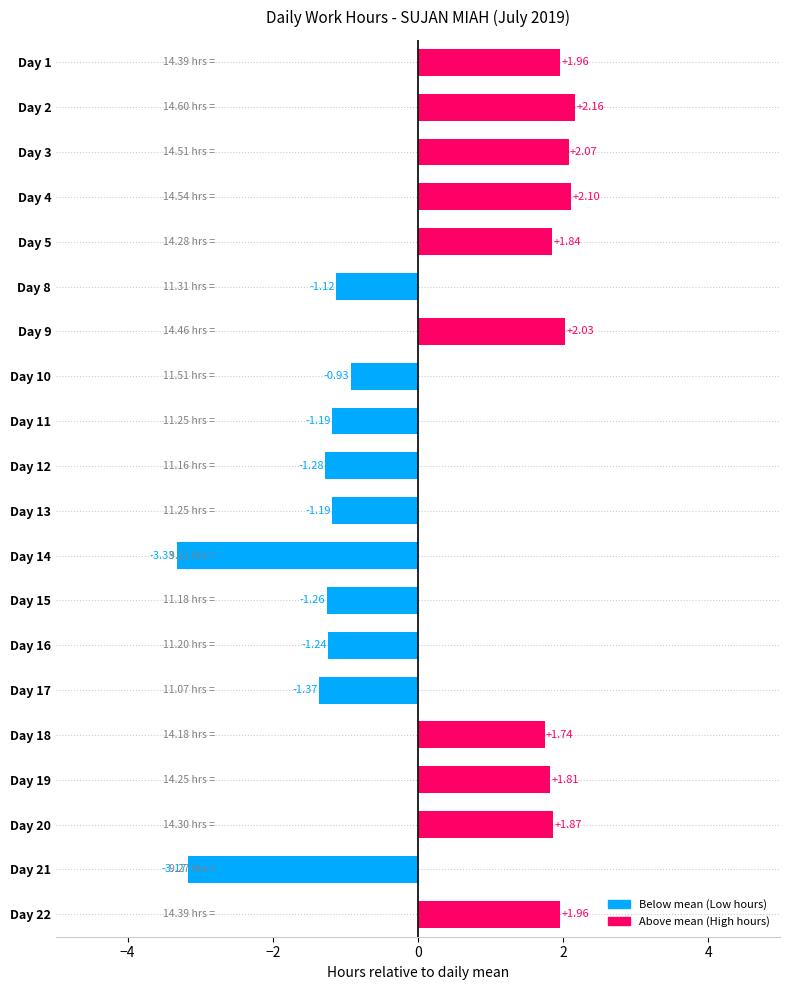

What is the difference between the maximum and minimum values?

5.5